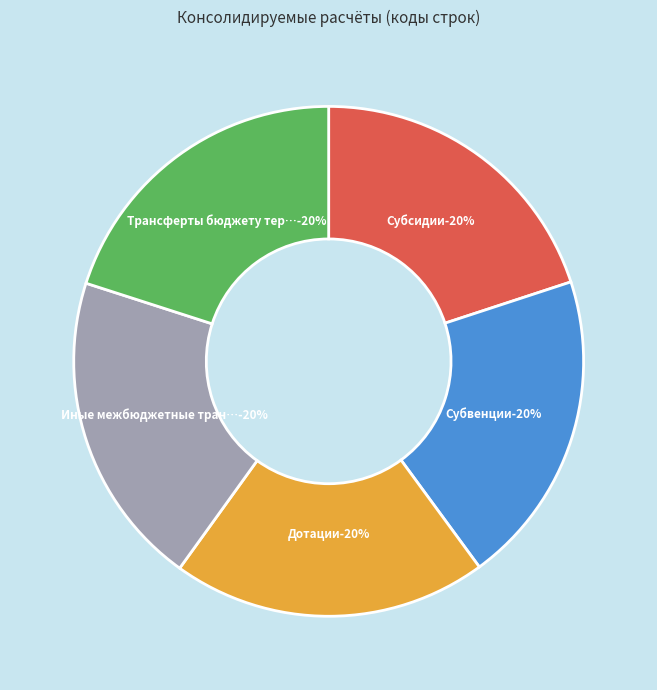

Which category has the smallest portion of the pie?

Субсидии